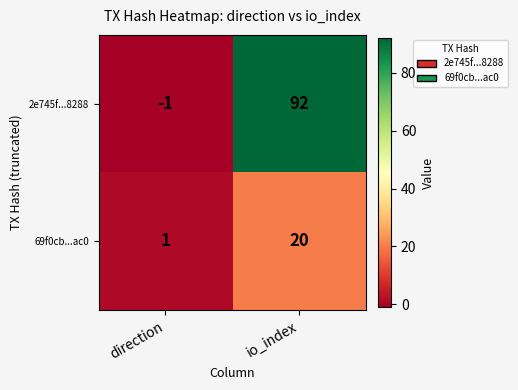

What is the difference between the 2e745f...8288 values at io_index and direction?

93